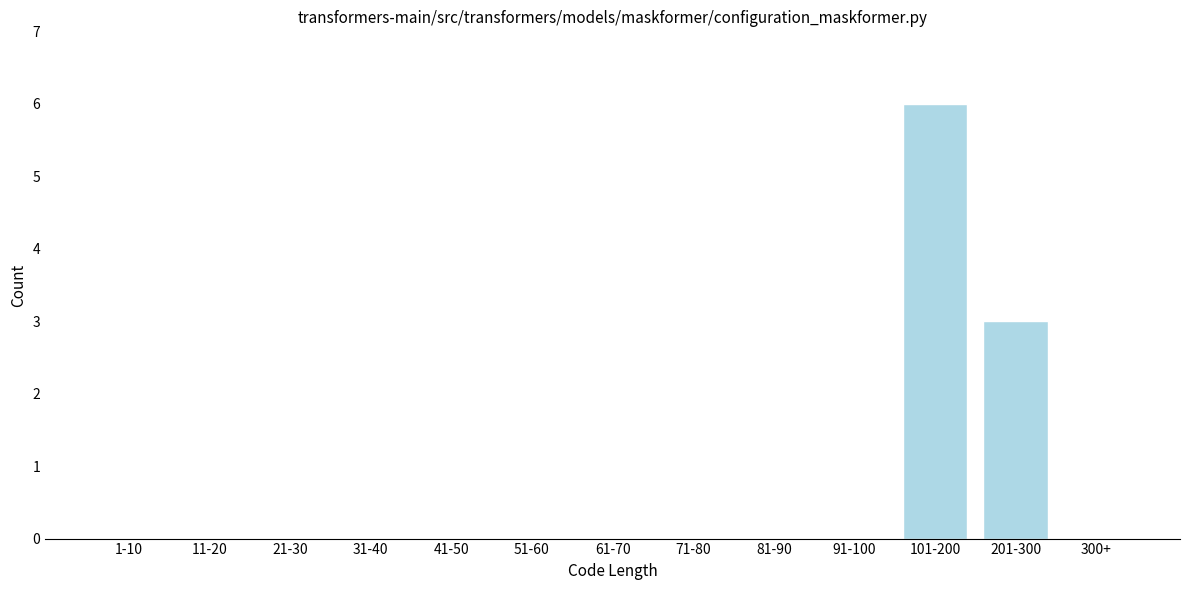

Reading left to right, what are all the values shown in this chart?

1-10=0	11-20=0	21-30=0	31-40=0	41-50=0	51-60=0	61-70=0	71-80=0	81-90=0	91-100=0	101-200=6	201-300=3	300+=0